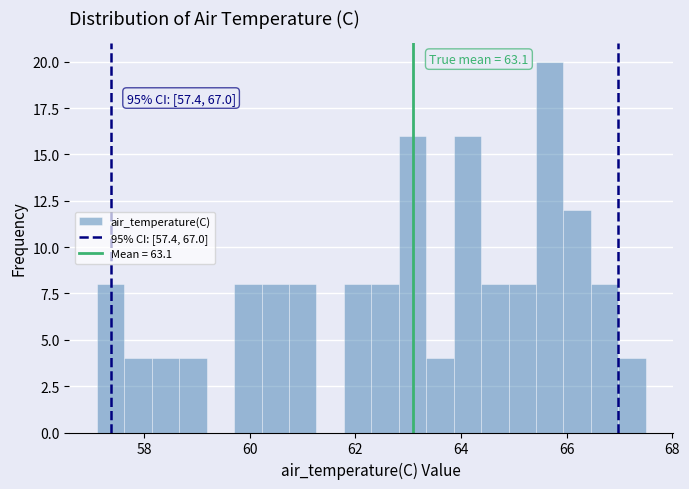

Read against the x-axis, roughly where is the centre of the tallest bar?

65.6